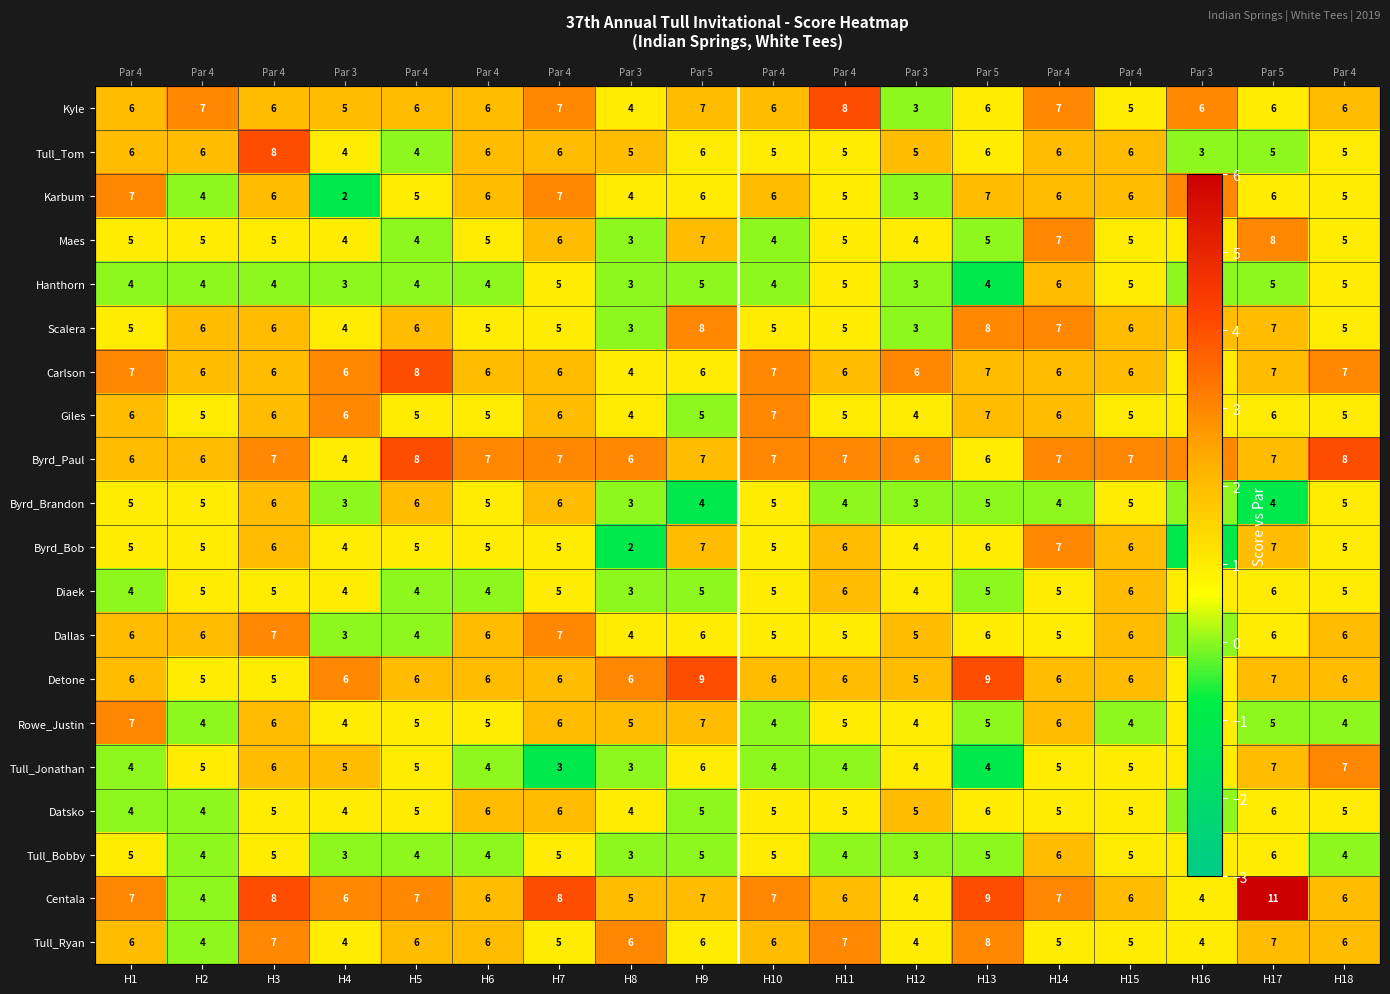

Is the value of Detone at H3 greater than the value of Tull_Jonathan at H8?

Yes